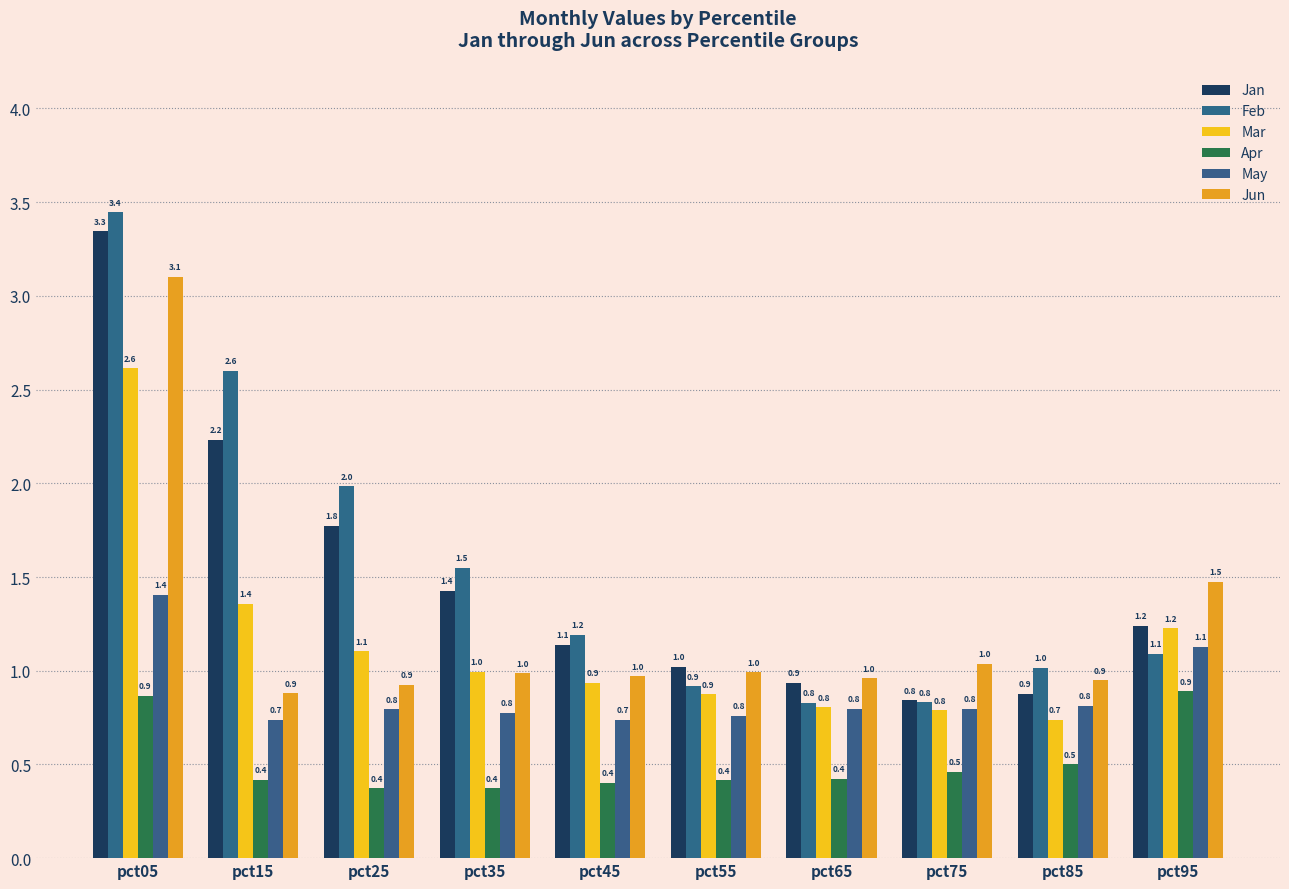

How many bars are there in each group?

6